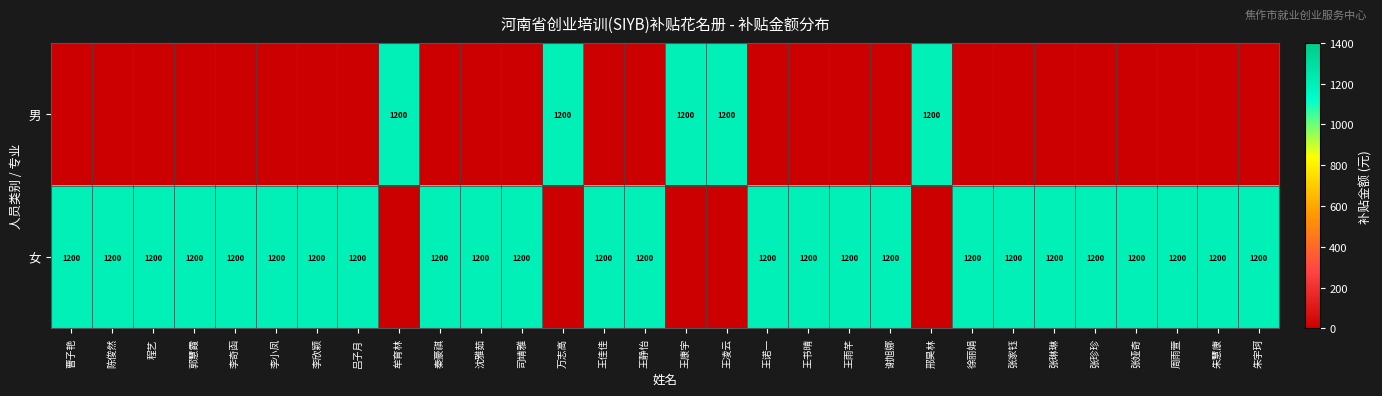

The 女 series shows 1200 at 秦豪祺. True or false?

True